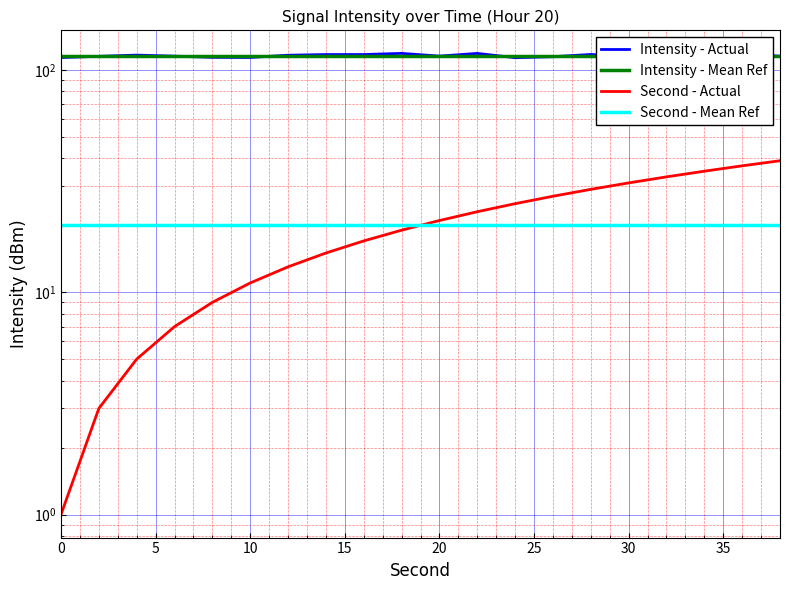

What is the average value of the Intensity - Actual series?

115.7